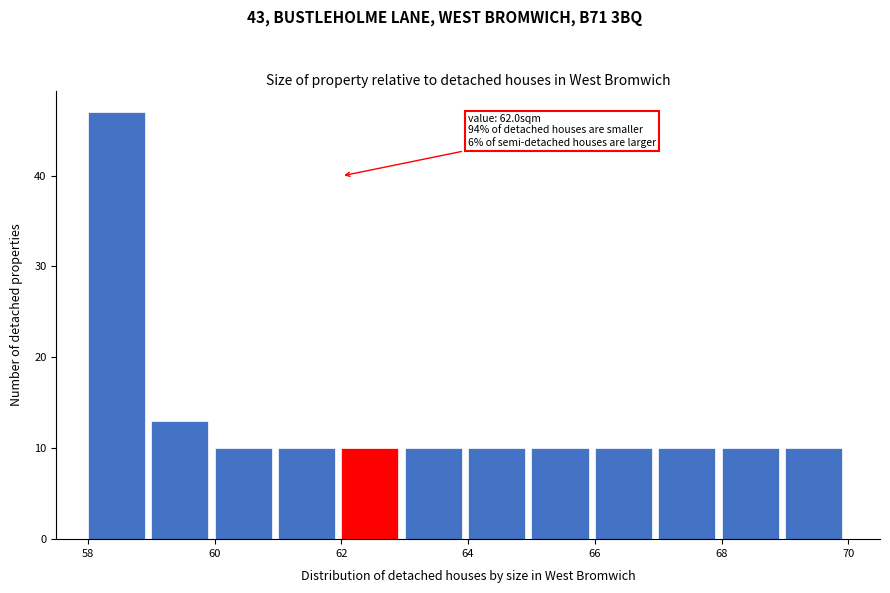

Which range on the x-axis has the tallest bar?

58 to 59